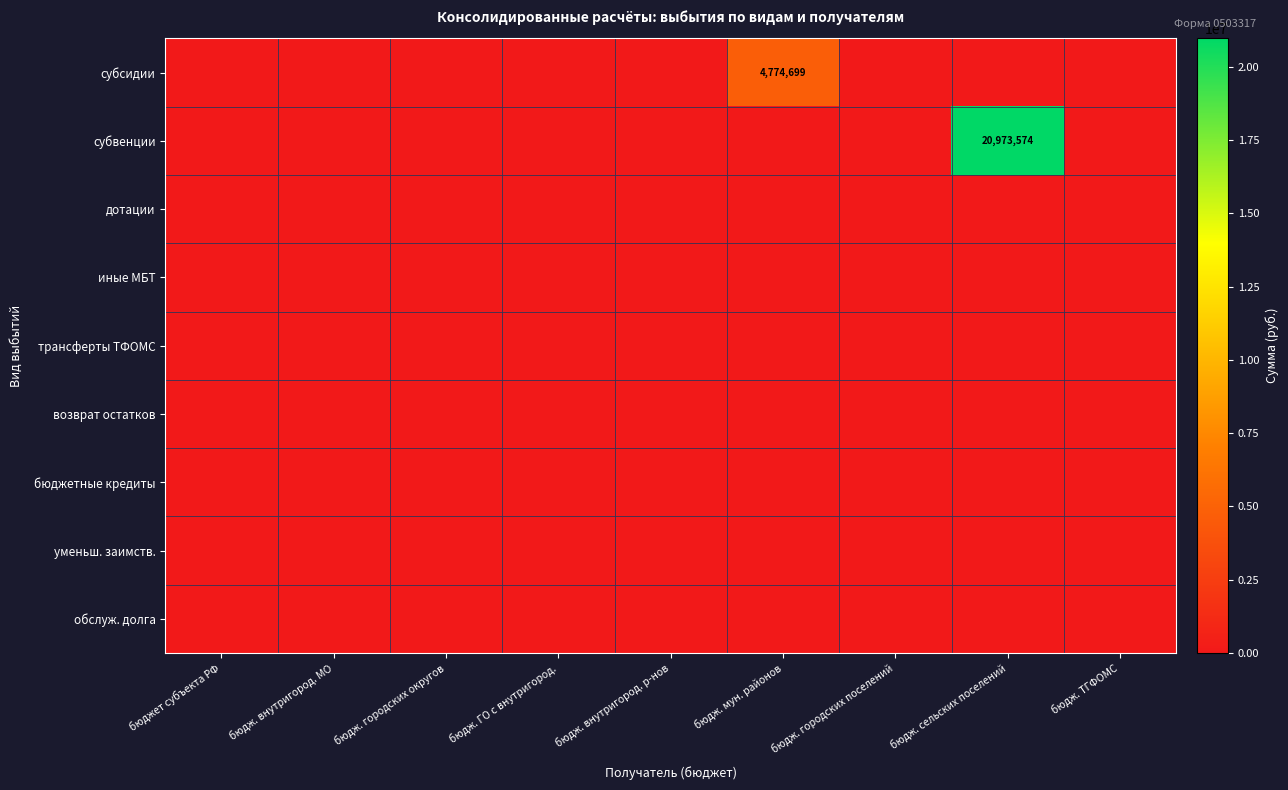

Between бюдж. мун. районов and бюдж. внутригород. МО, which is larger?

бюдж. мун. районов